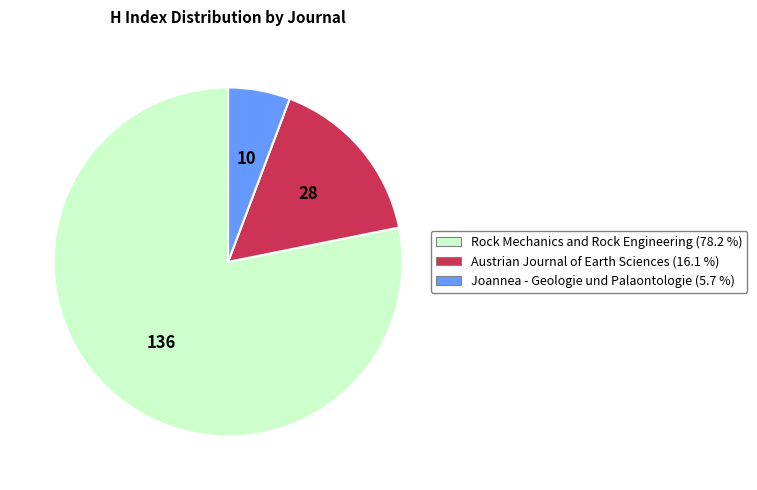

What is the ratio of the value at Joannea - Geologie und Palaontologie to the value at Rock Mechanics and Rock Engineering?

0.1